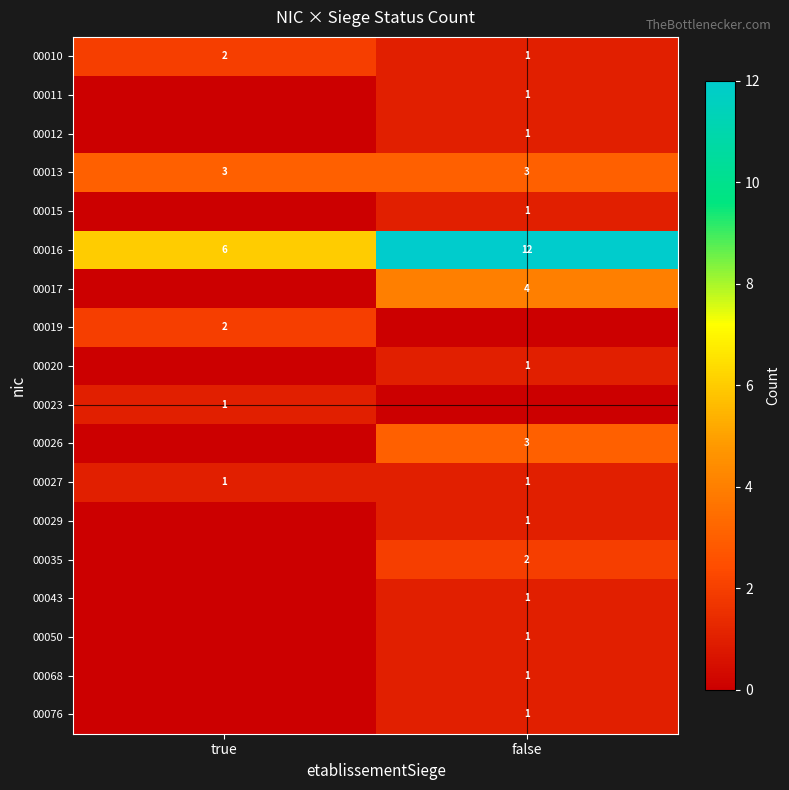

How many distinct data groups are displayed?

18